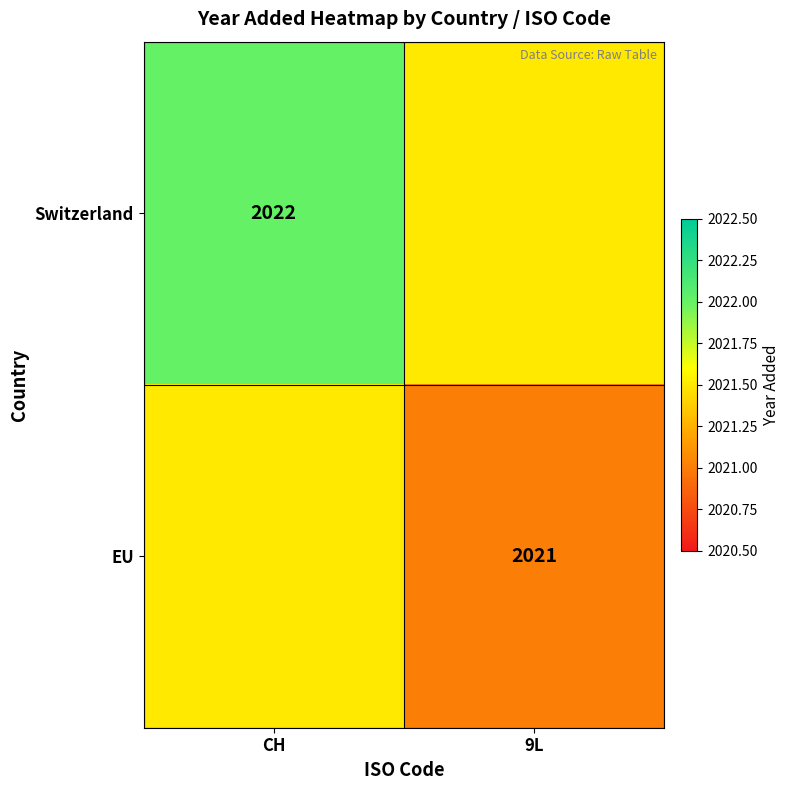

The value of EU at 9L is 762.8. True or false?

False